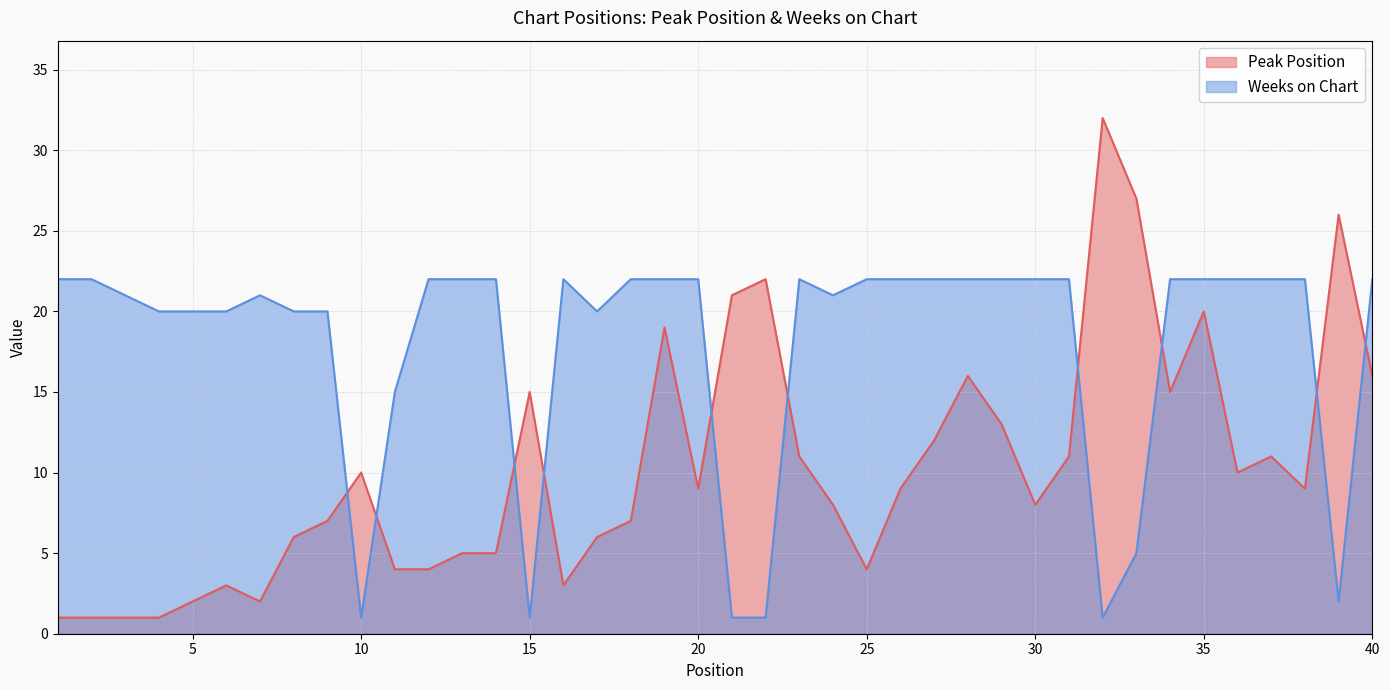

What is the difference between the maximum and second lowest values in the Weeks on Chart series?

21